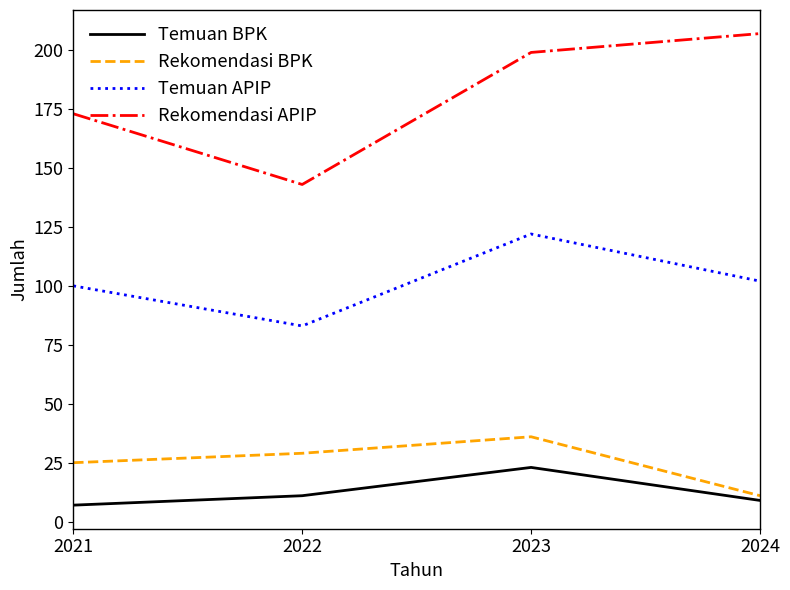

Is this an area chart (filled region under the line)?

No